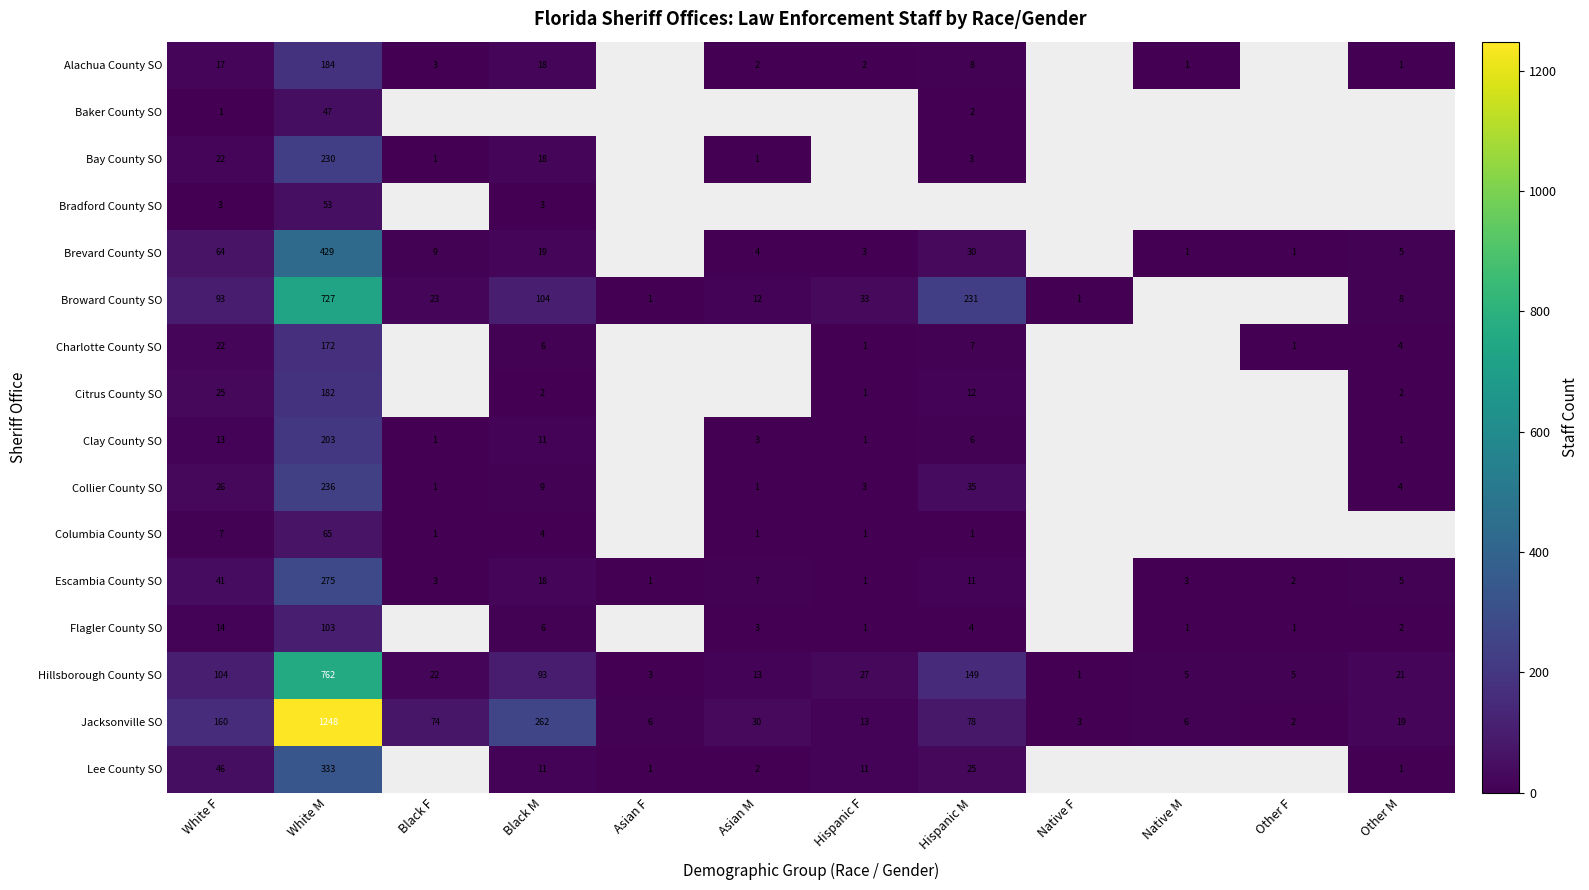

True or false: Hillsborough County SO has a value of 31 at Black F.

False